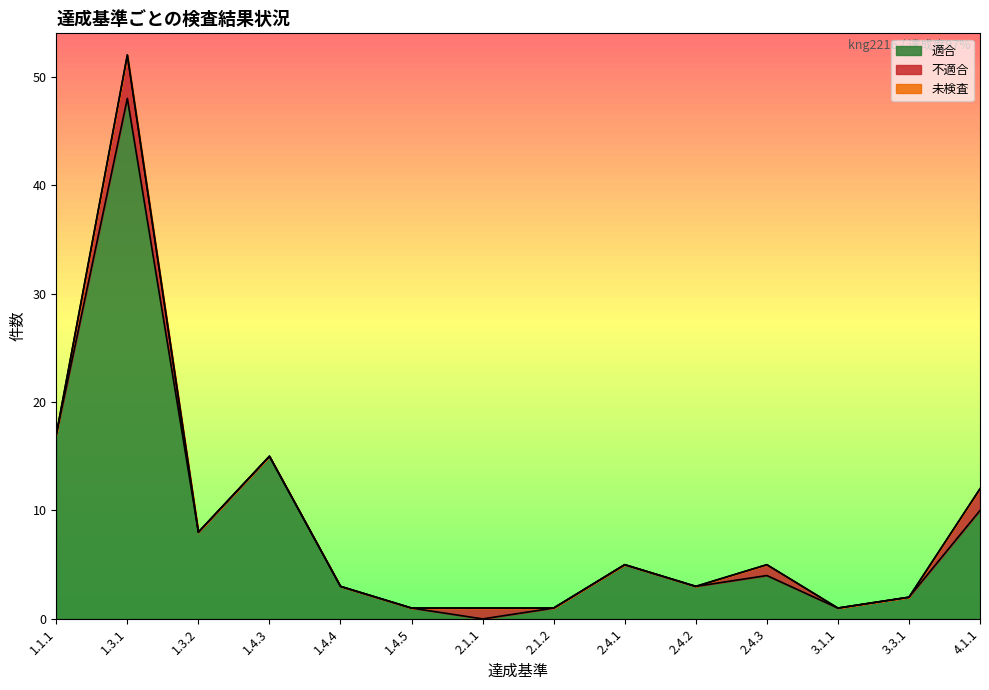

Is it true that 未検査 equals 0 at 1.4.5?

True